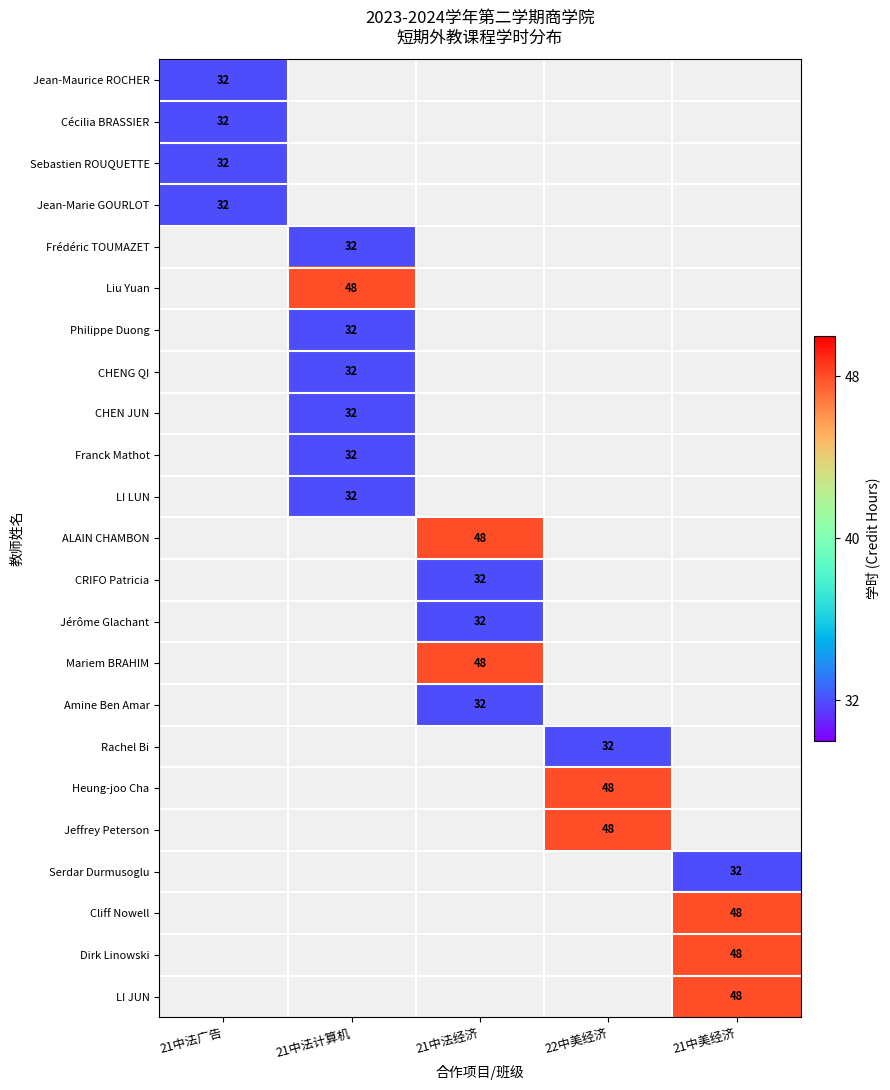

The value of CRIFO Patricia at 21中法经济 is 54.4. True or false?

False